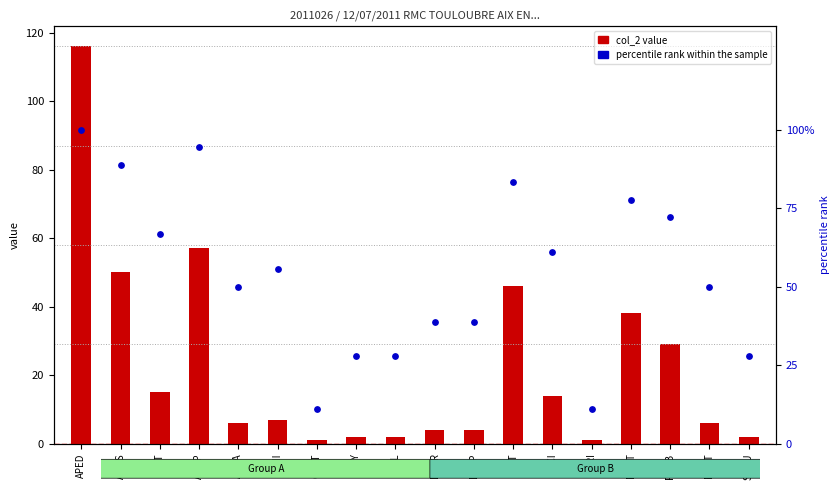

At how many categories does at least one series exceed 88?

3